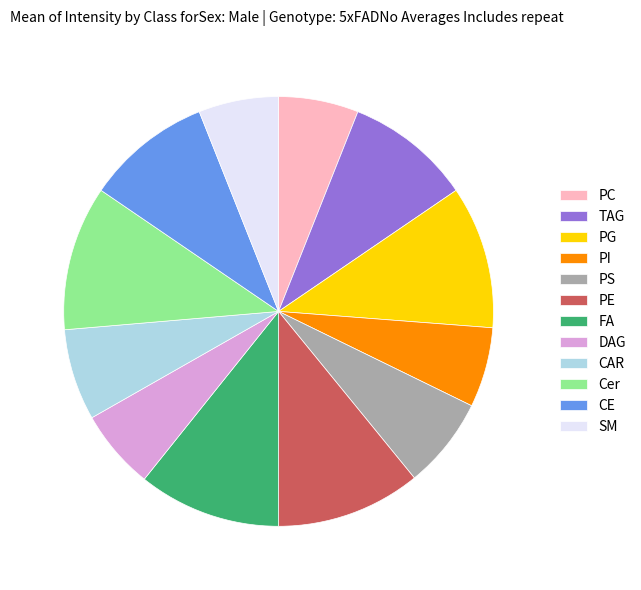

Combined, do PI and SM account for over 50%?

No